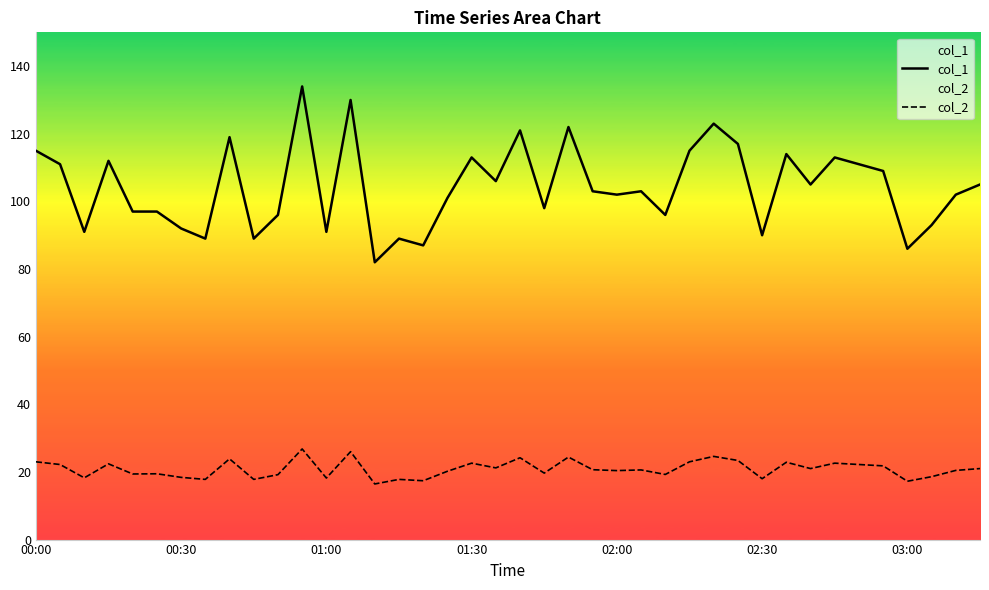

True or false: col_2 and col_1 intersect in this chart.

False